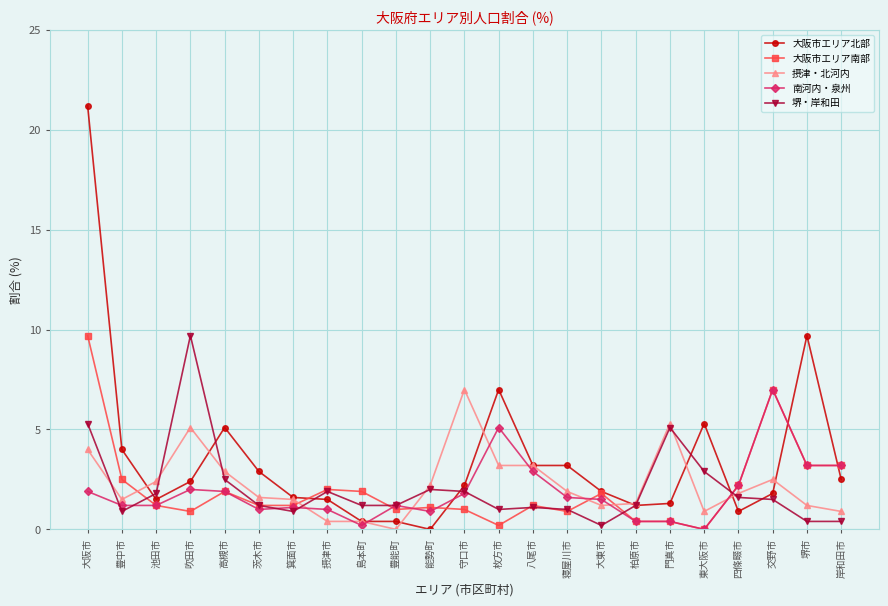

Is the value of 大阪市エリア南部 at 池田市 greater than the value of 大阪市エリア北部 at 箕面市?

No